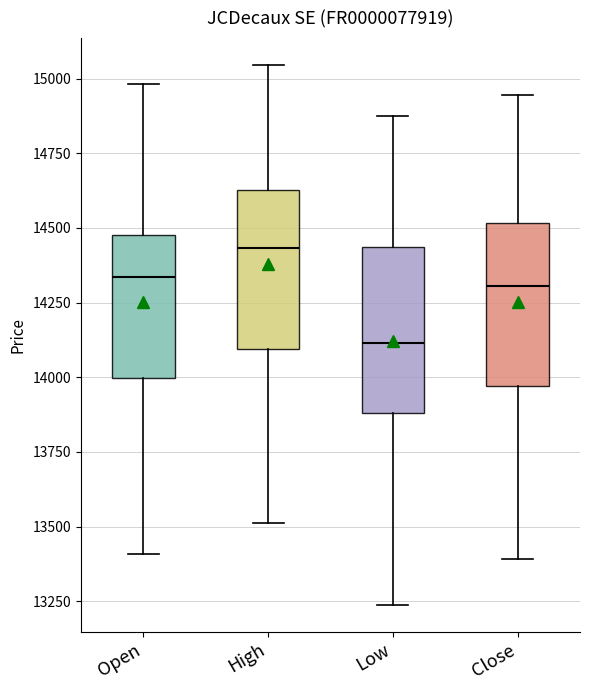

Reading left to right, read every box against the y-axis: the position of its median line, the range the box covers, and the ends of its whiskers. The values are not printed on the chart, so give them approximately, as read against the axis.

Open: median 14350, box 14000 to 14500, whiskers 13400 to 15000
High: median 14450, box 14100 to 14650, whiskers 13500 to 15050
Low: median 14100, box 13900 to 14450, whiskers 13250 to 14900
Close: median 14300, box 13950 to 14500, whiskers 13400 to 14950